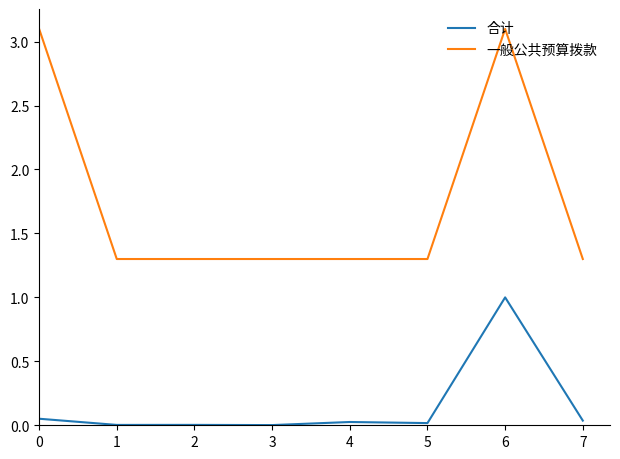

What is the maximum value for 一般公共预算拨款?

3.1